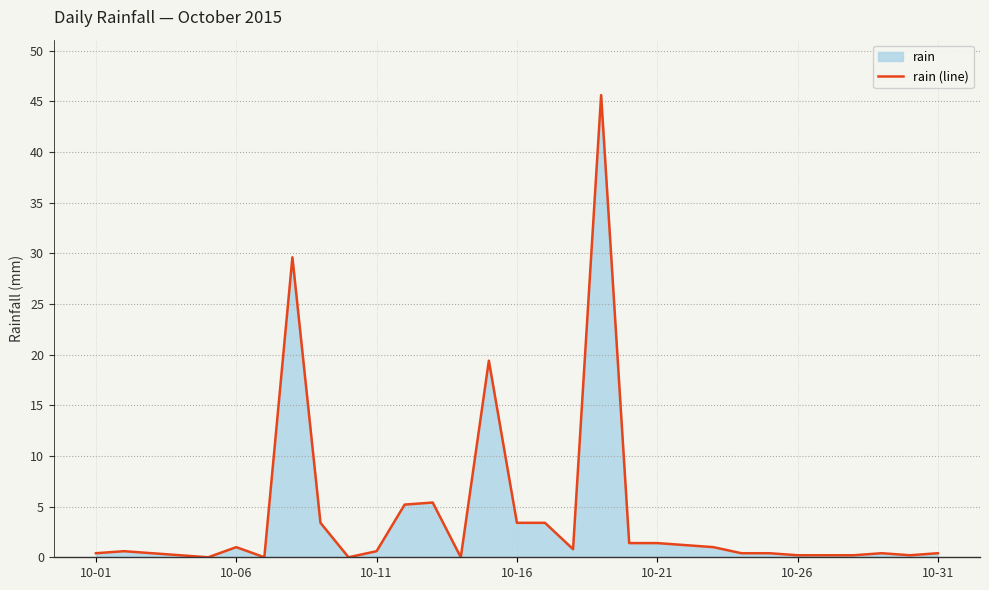

True or false: there are more than 1 points higher than both neighbors.

True